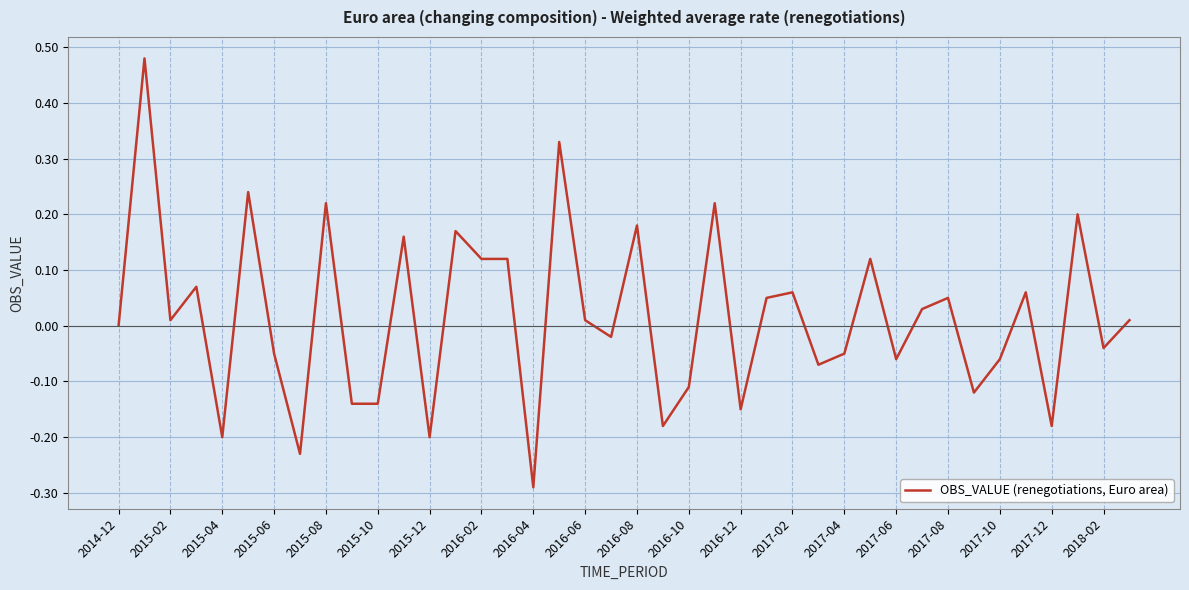

What is the minimum value shown in the chart?

-0.3